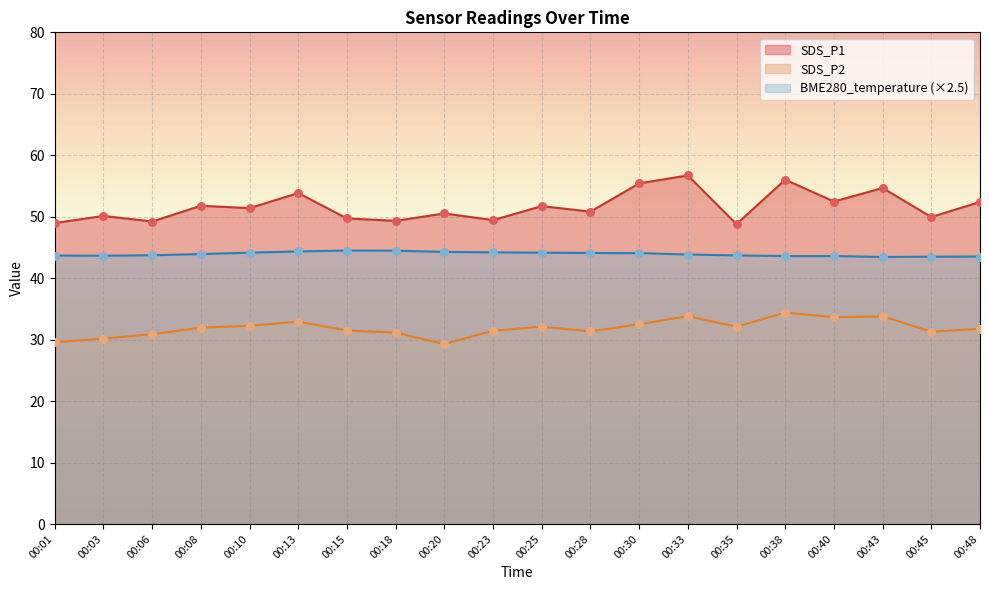

What are all the series names shown in the legend?

SDS_P1, SDS_P2, BME280_temperature (×2.5)